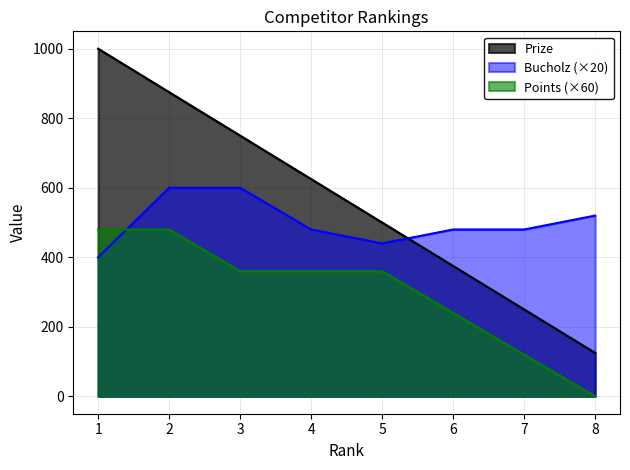

What are all the series names shown in the legend?

Prize, Bucholz (×20), Points (×60)